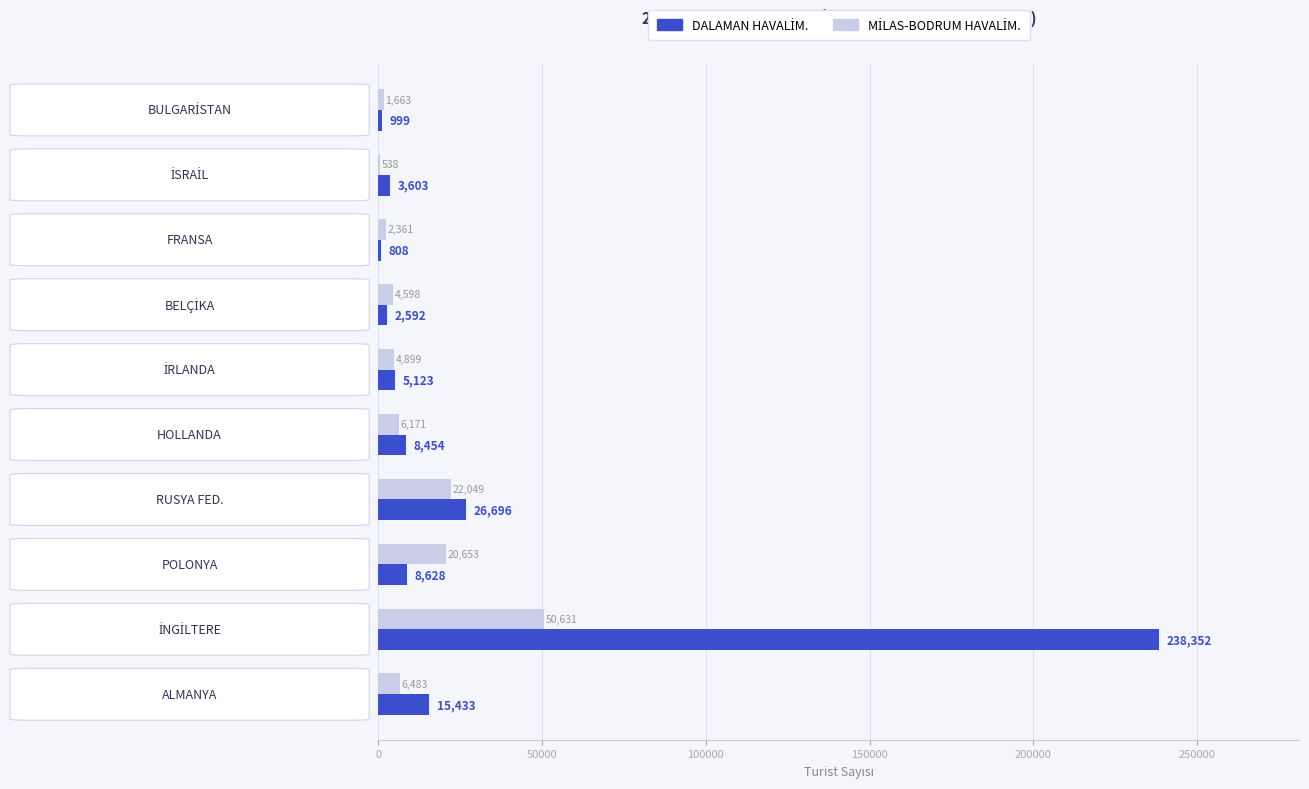

What is the maximum value shown in the chart?

238352